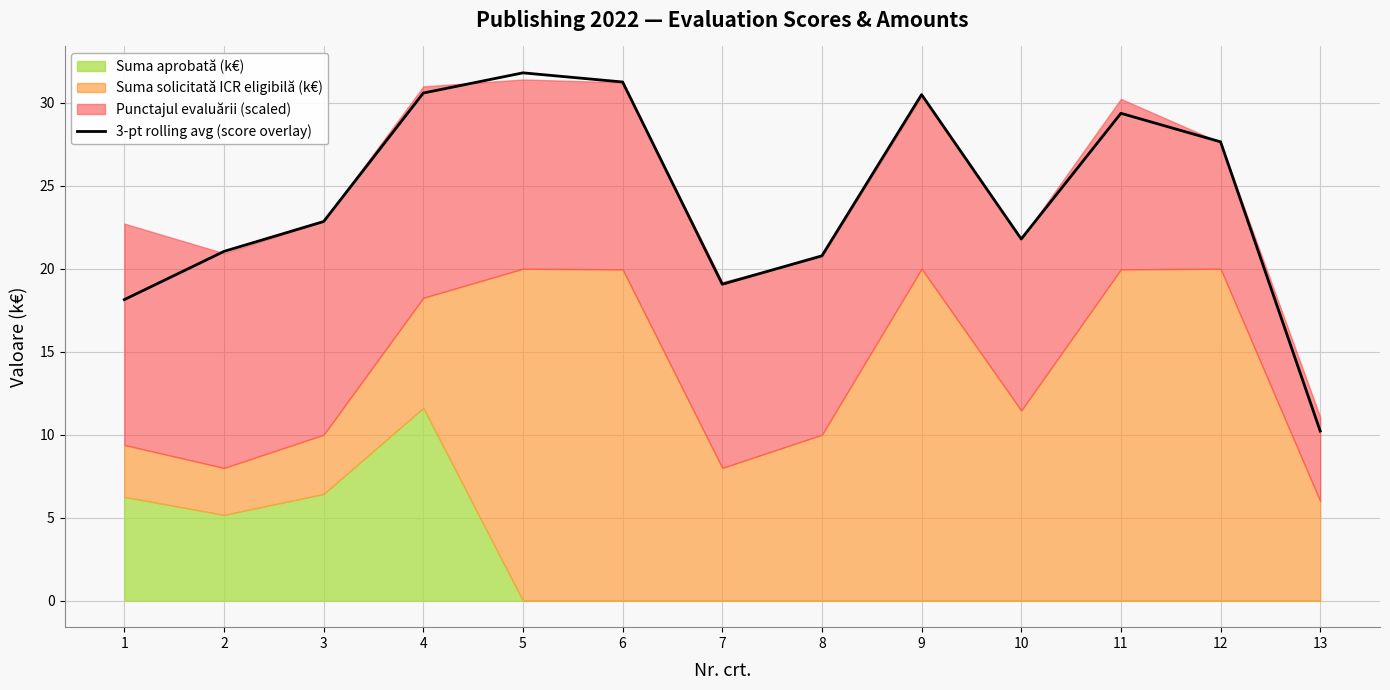

Which category has the lowest value in the 3-pt rolling avg (score overlay) series?

13